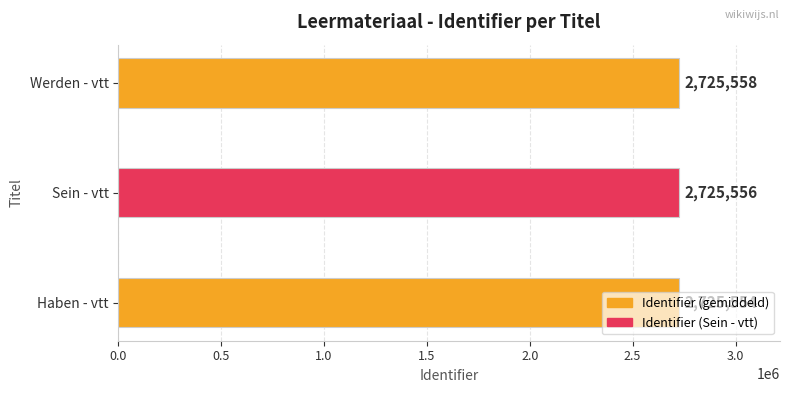

What value does the data have at Haben - vtt?

2725554